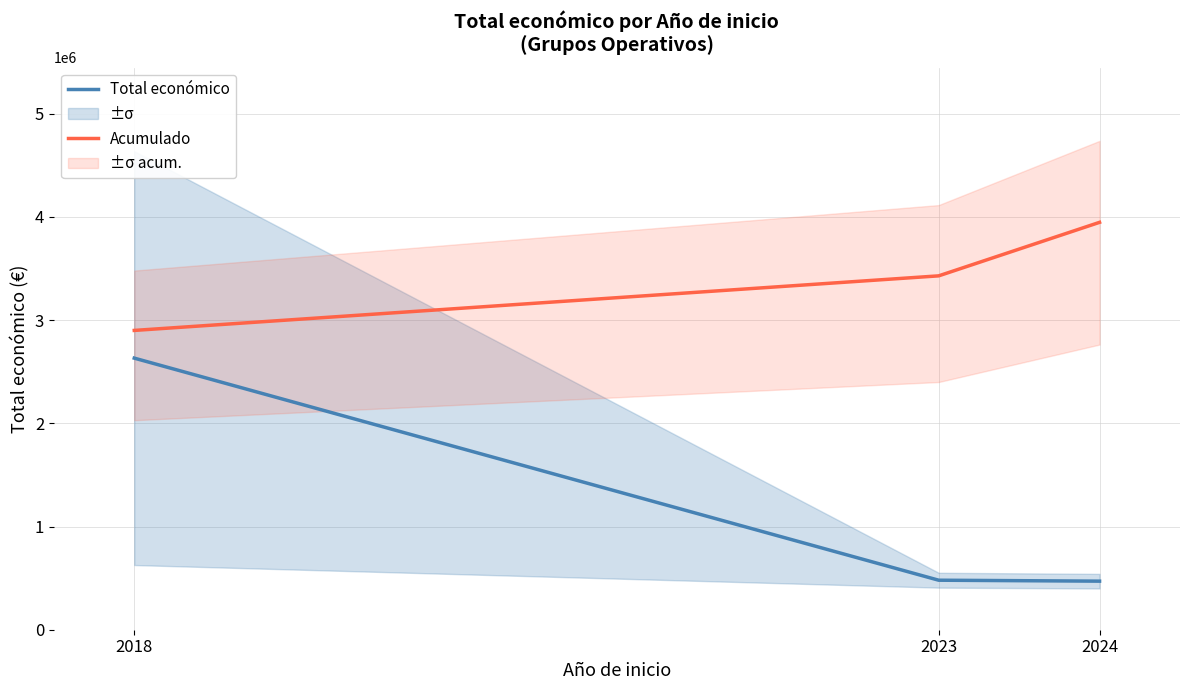

Does the chart have visible grid lines?

Yes